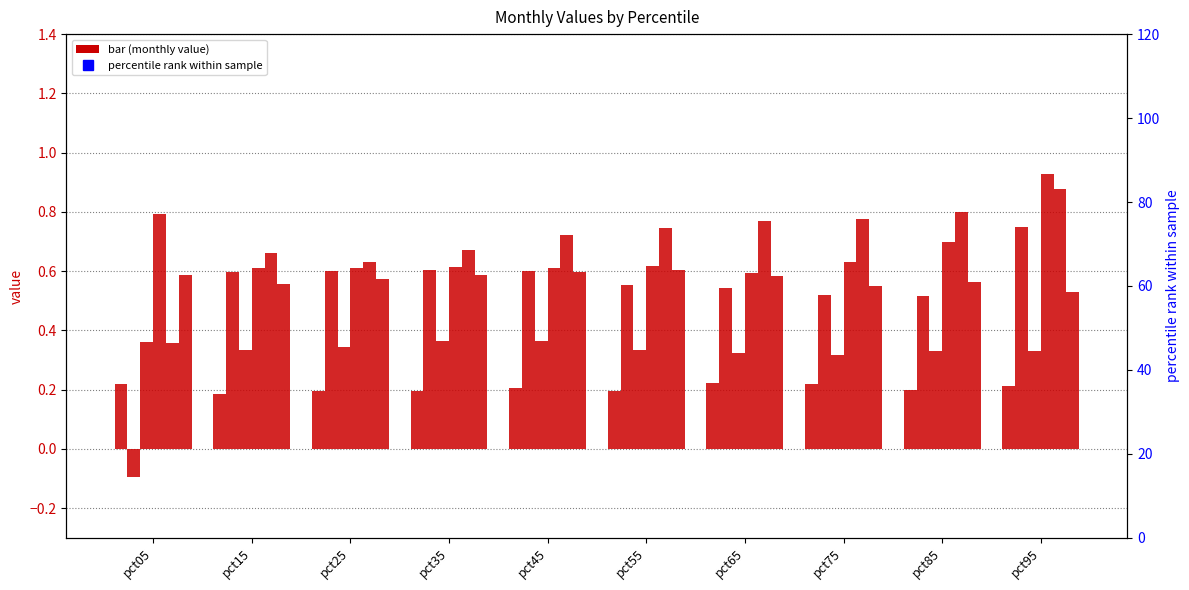

What is the difference between the maximum and minimum values in the Jun series?

0.1